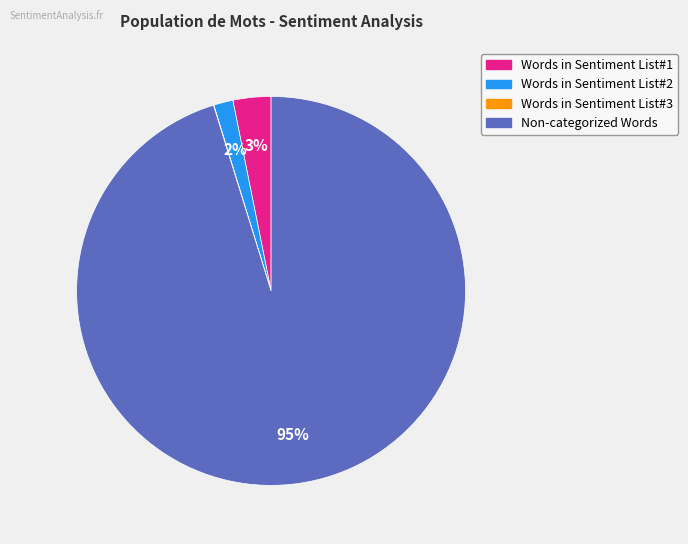

To the nearest percent, what is the difference between the largest and smallest slice percentages?

95%